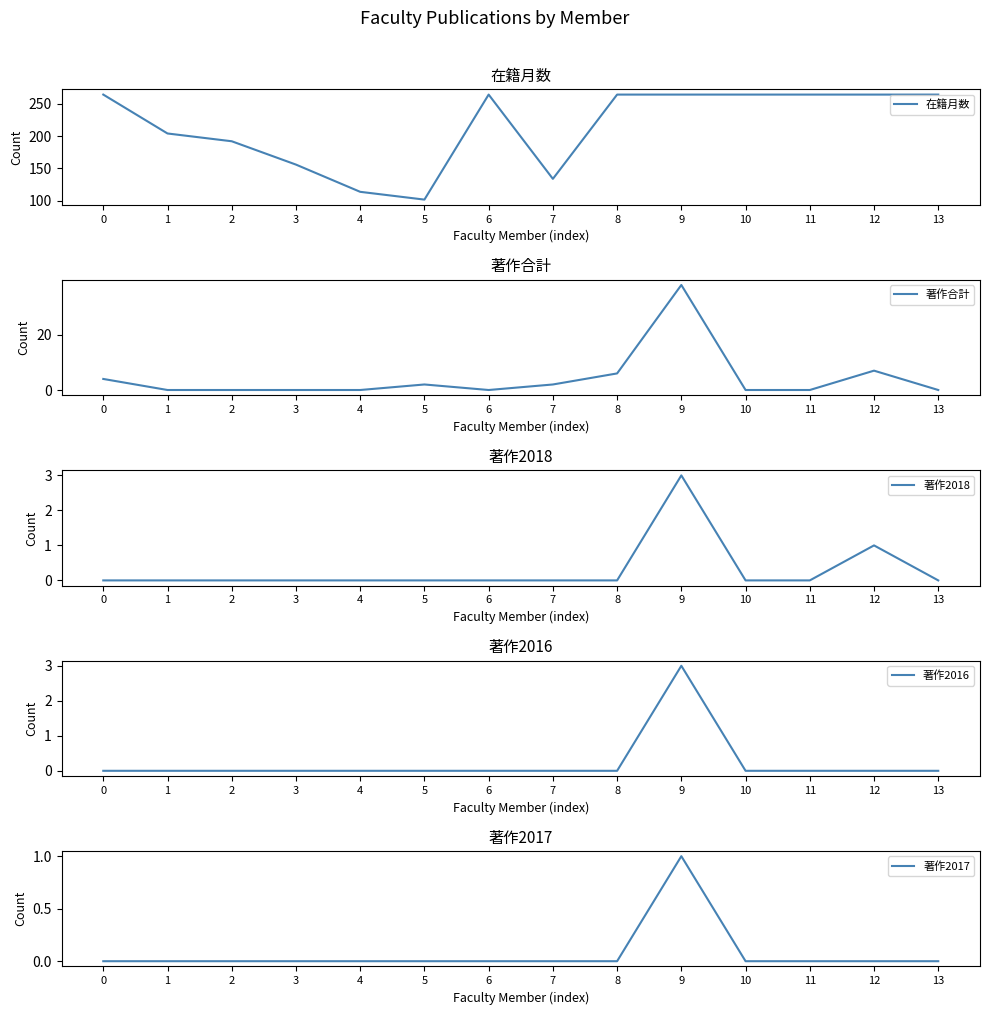

Where is the first local maximum for 著作2017?

9